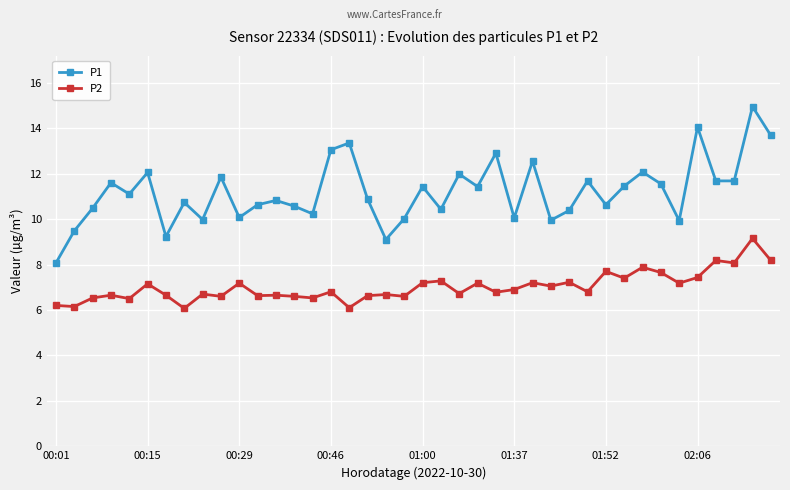

What is the value of the P1 point at the 26th from the left?

10.1